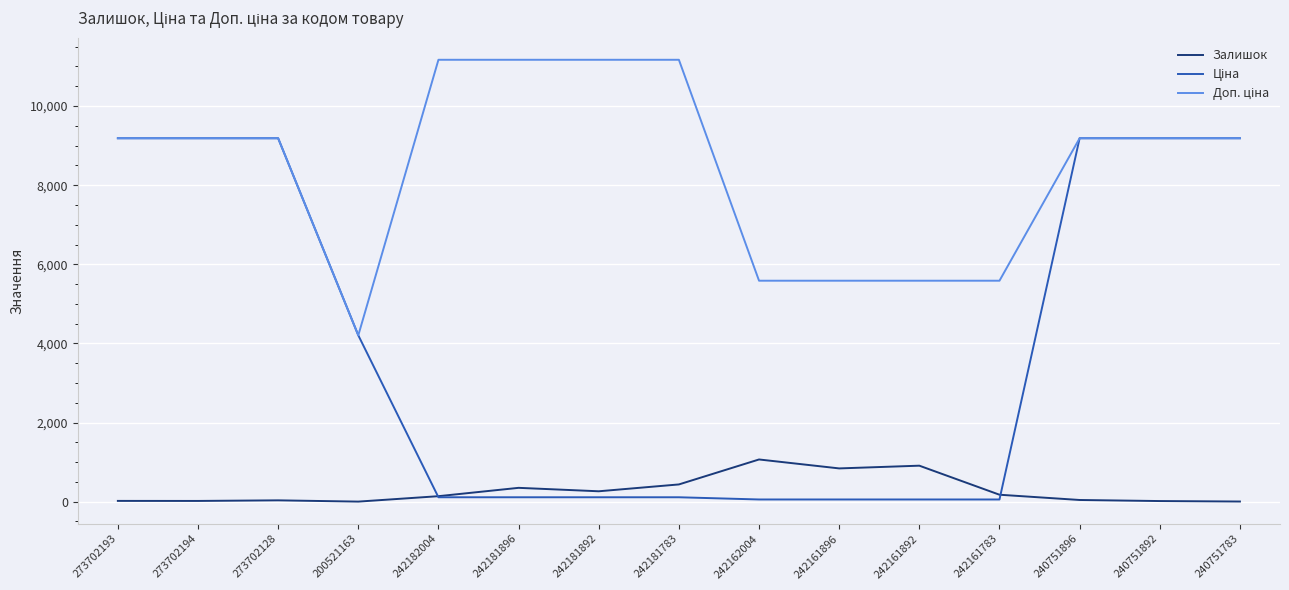

Is it true that Залишок equals 20.0 at 273702193?

True